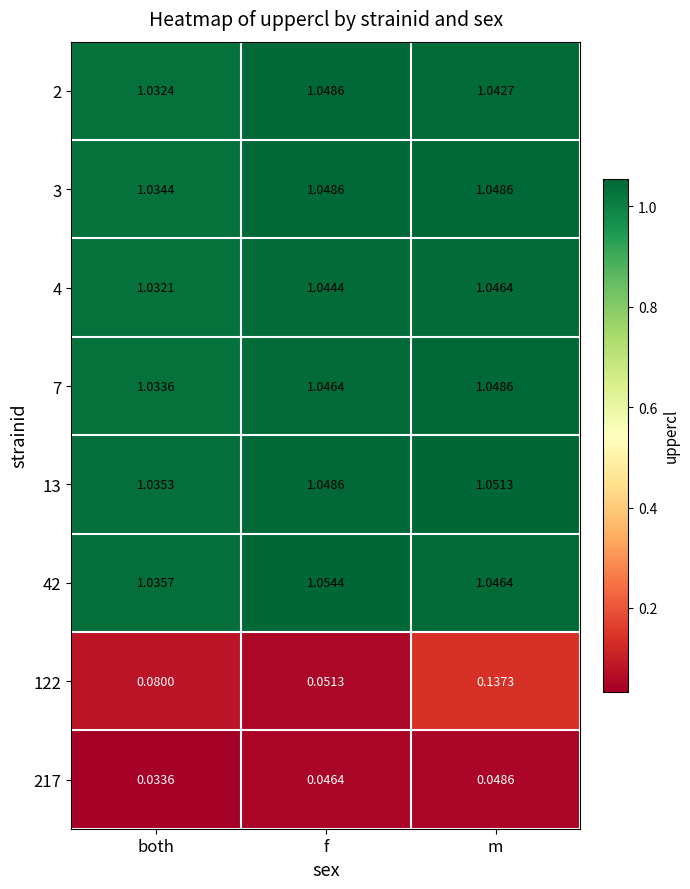

List the labels in order of 7 value, largest first.

m, f, both